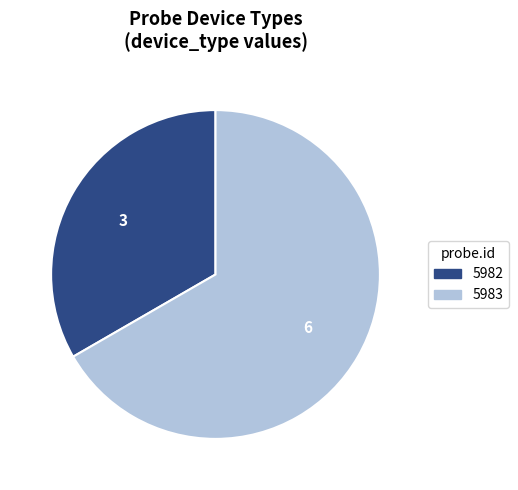

How many slices are in this pie chart?

2